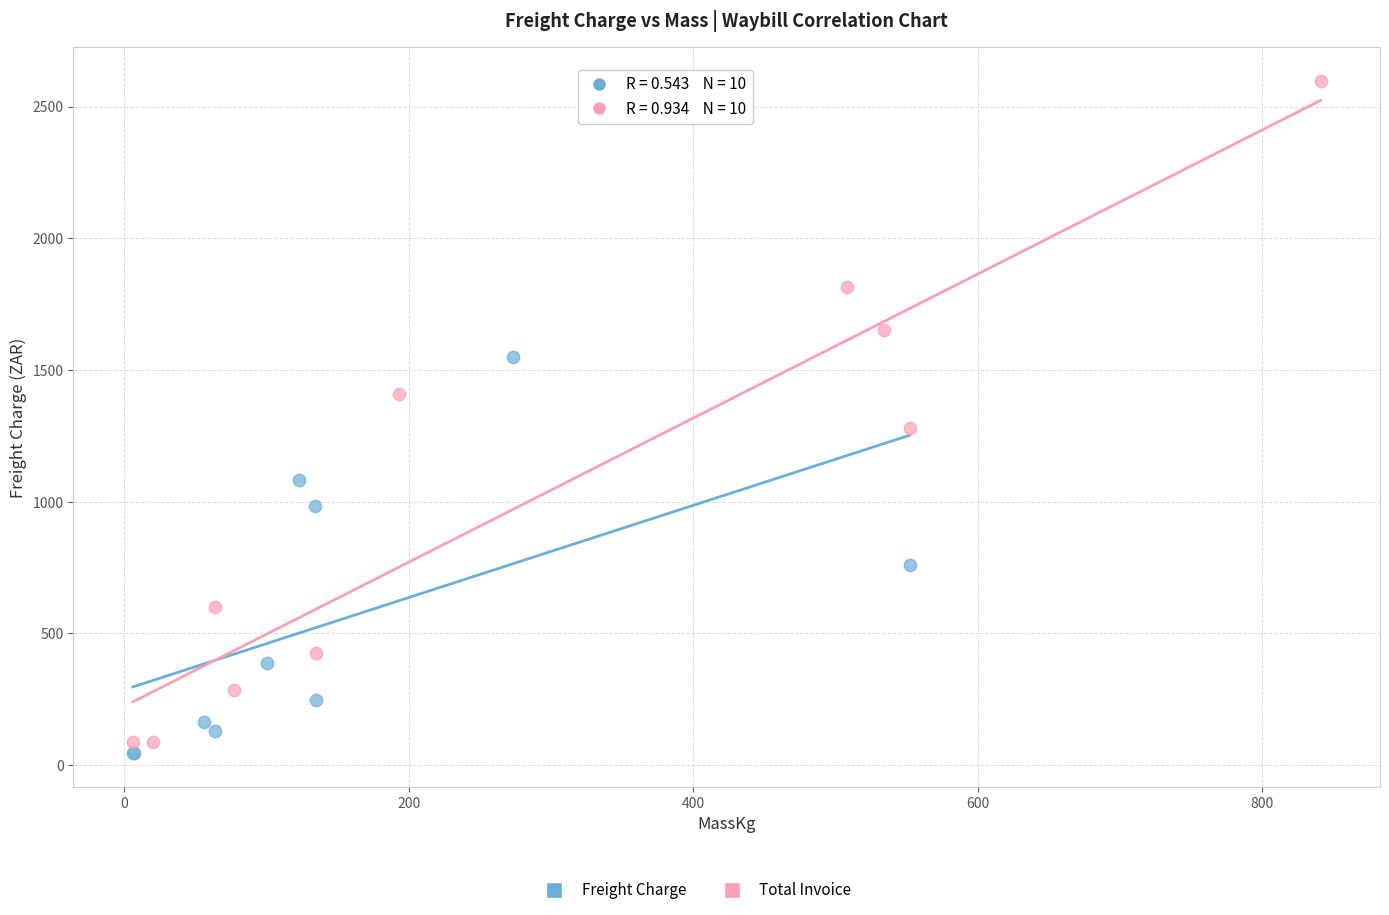

Which series has the widest spread of Y values?

Total Invoice